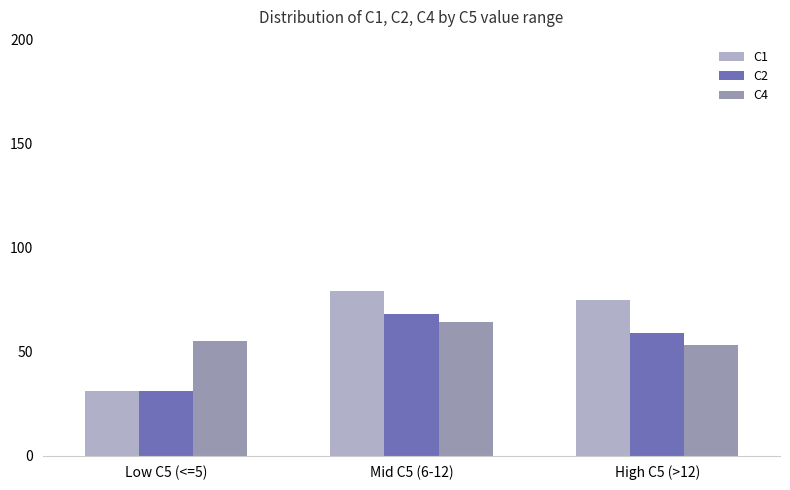

Reading left to right, extract all data points from this chart.

C1: 31	79	75
C2: 31	68	59
C4: 55	64	53